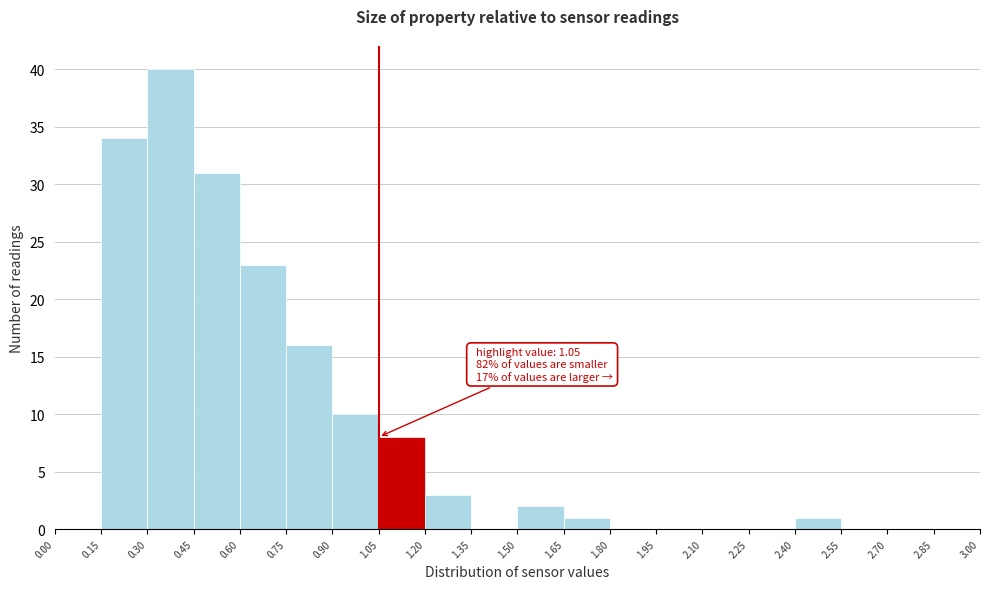

Which range on the x-axis has the tallest bar?

0.30 to 0.45